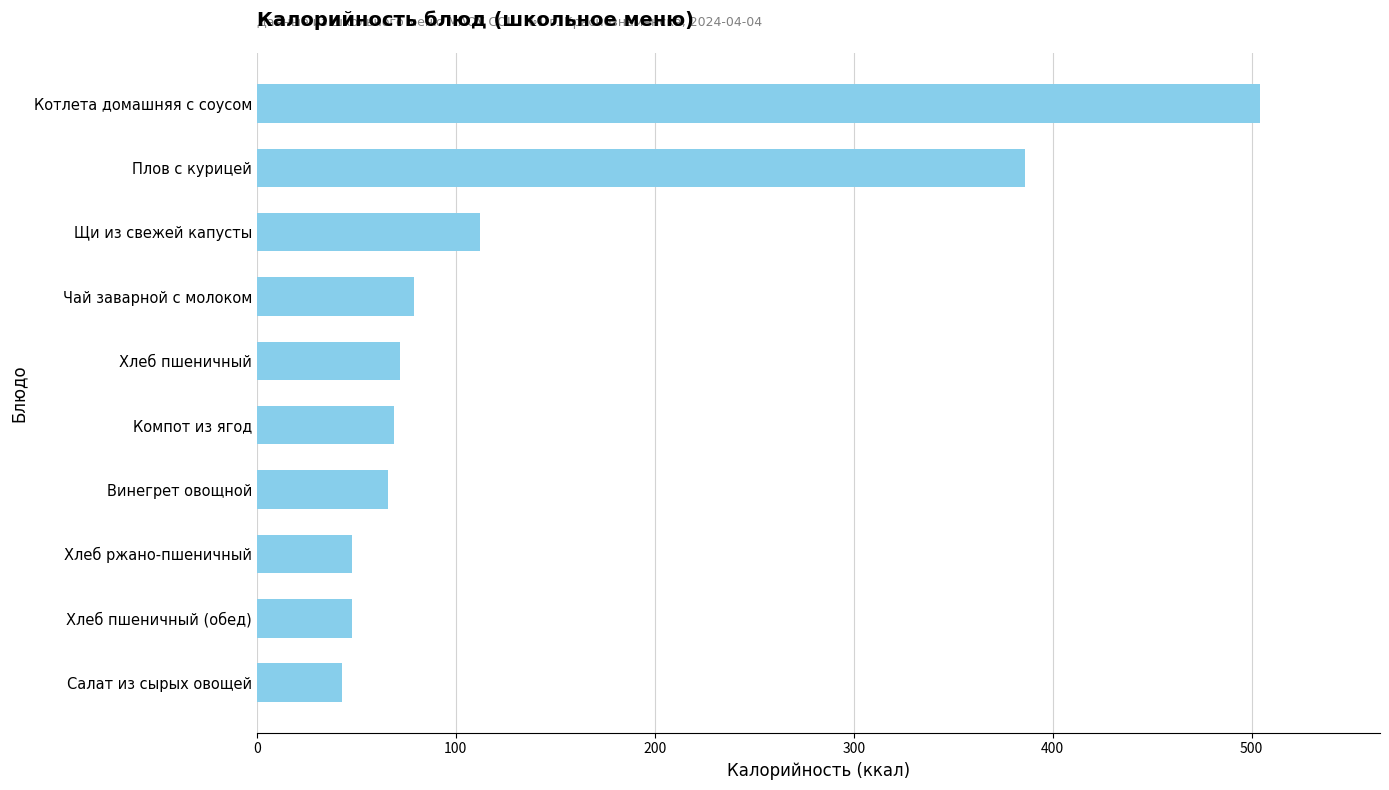

Where is the data nearest to the value 273?

Плов с курицей